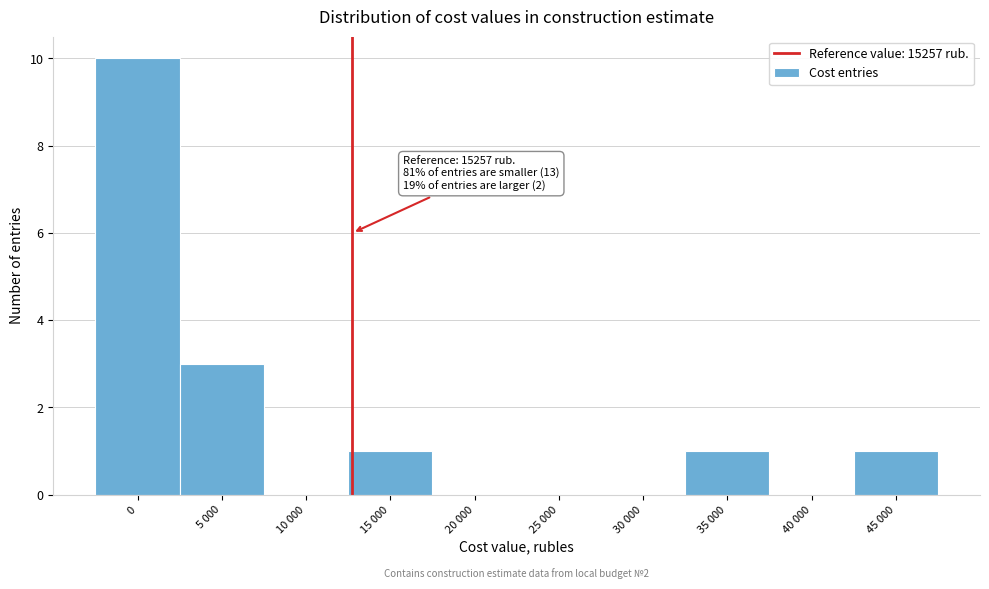

Reading left to right, transcribe all the data shown in this chart.

0=10	5 000=3	10 000=0	15 000=1	20 000=0	25 000=0	30 000=0	35 000=1	40 000=0	45 000=1